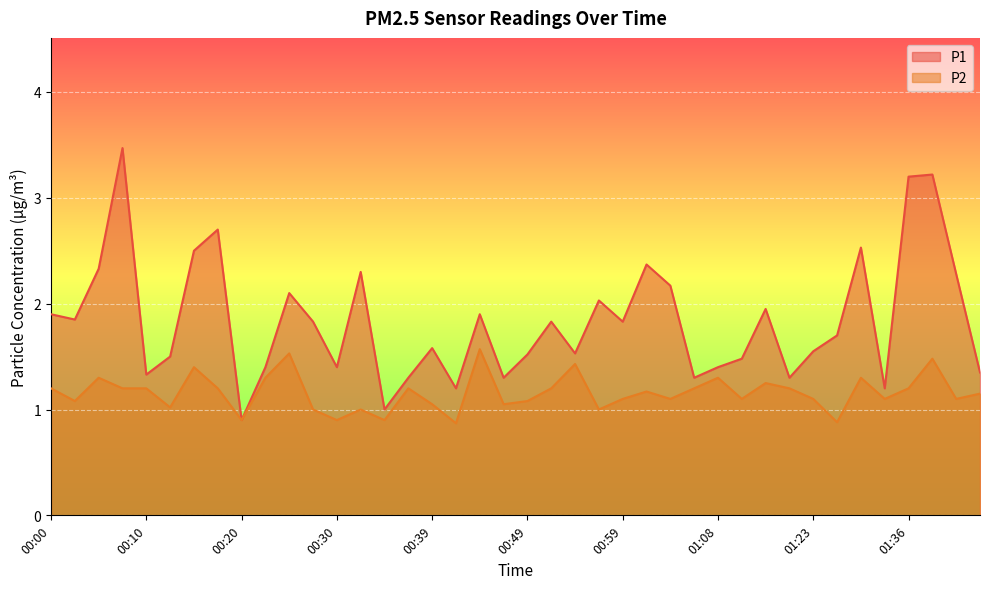

At 01:11, list the series in order from smallest to largest.

P2, P1